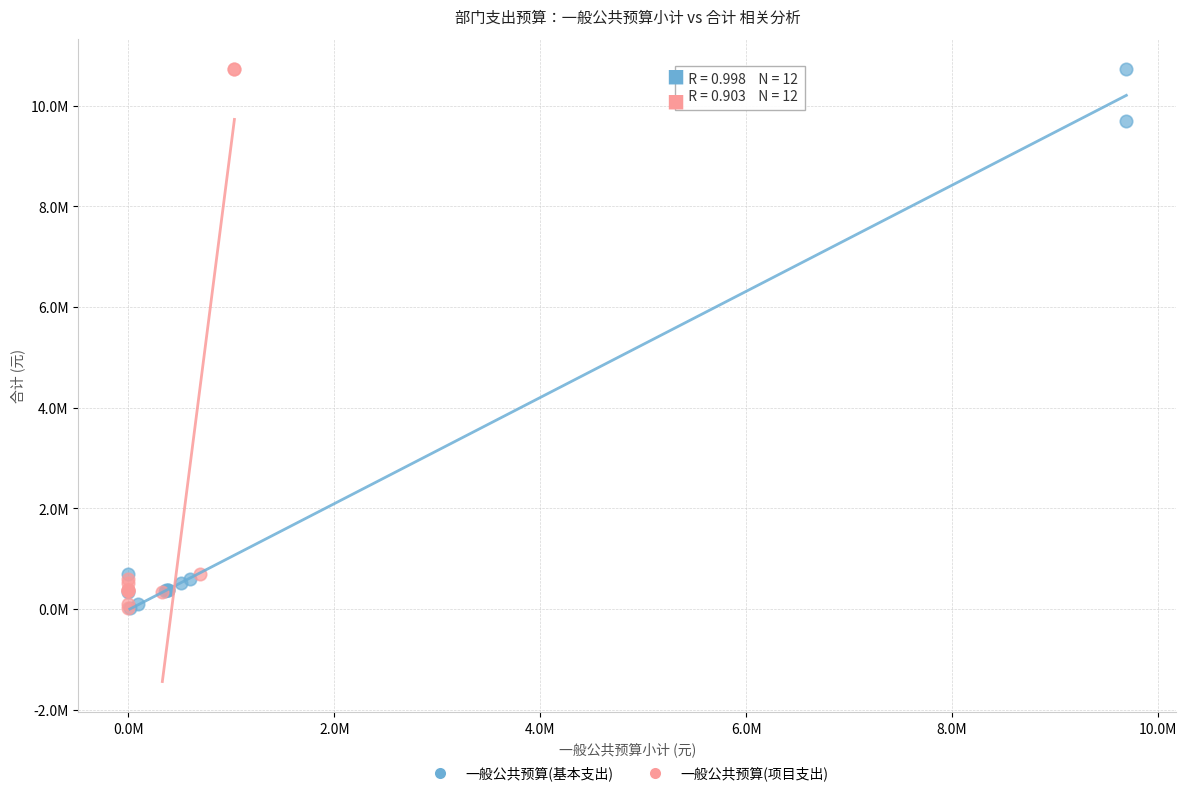

What are all the series names shown in the legend?

一般公共预算(基本支出), 一般公共预算(项目支出)